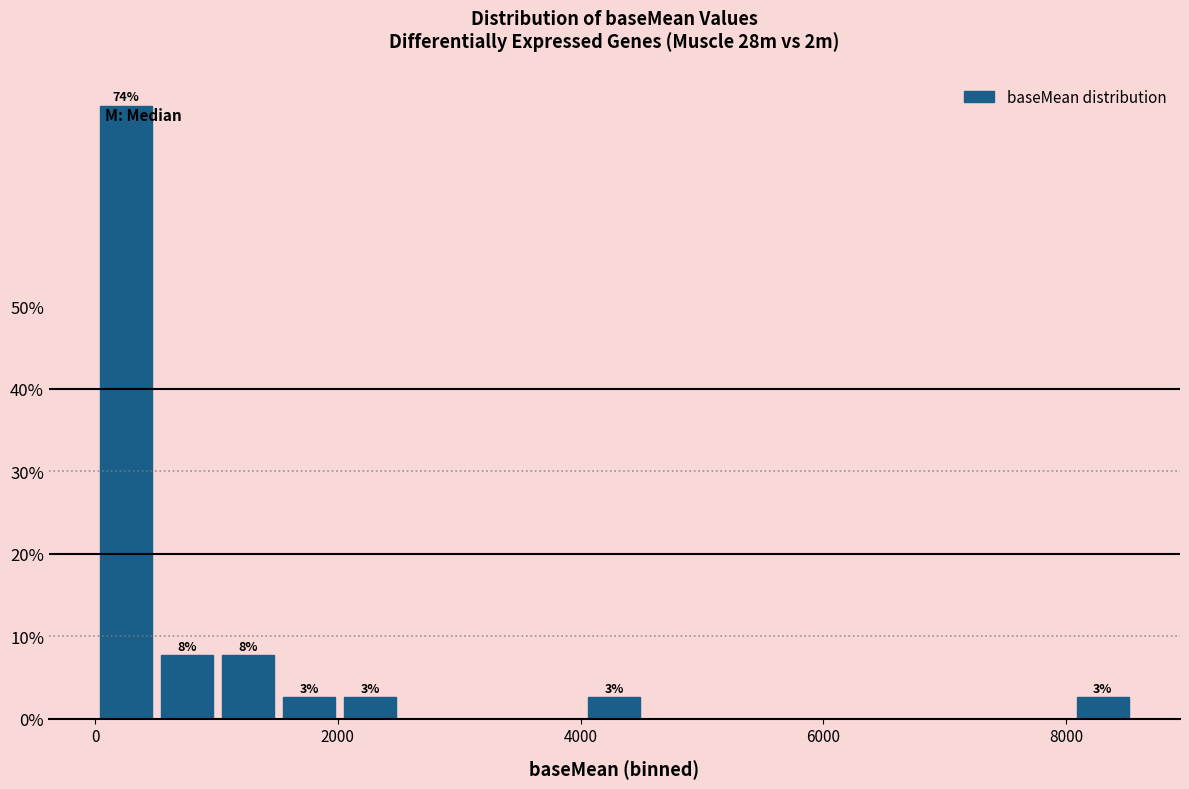

Around what value on the x-axis is the tallest bar? Give the approximate position of its centre, as read against the axis.

200